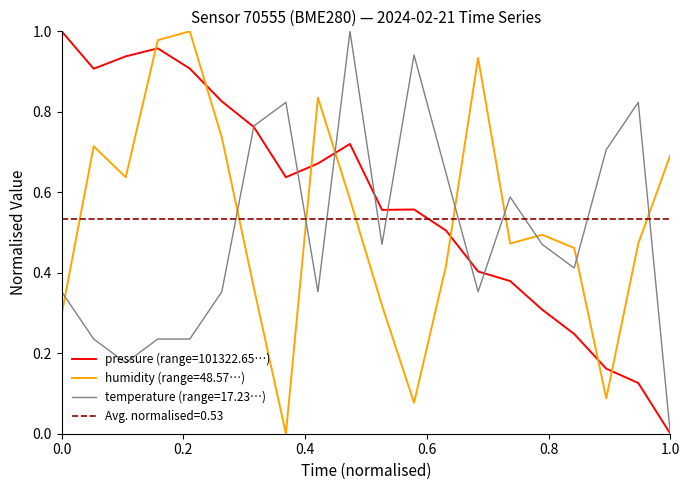

In pressure, how many points are higher than both neighbors (excluding endpoints)?

3